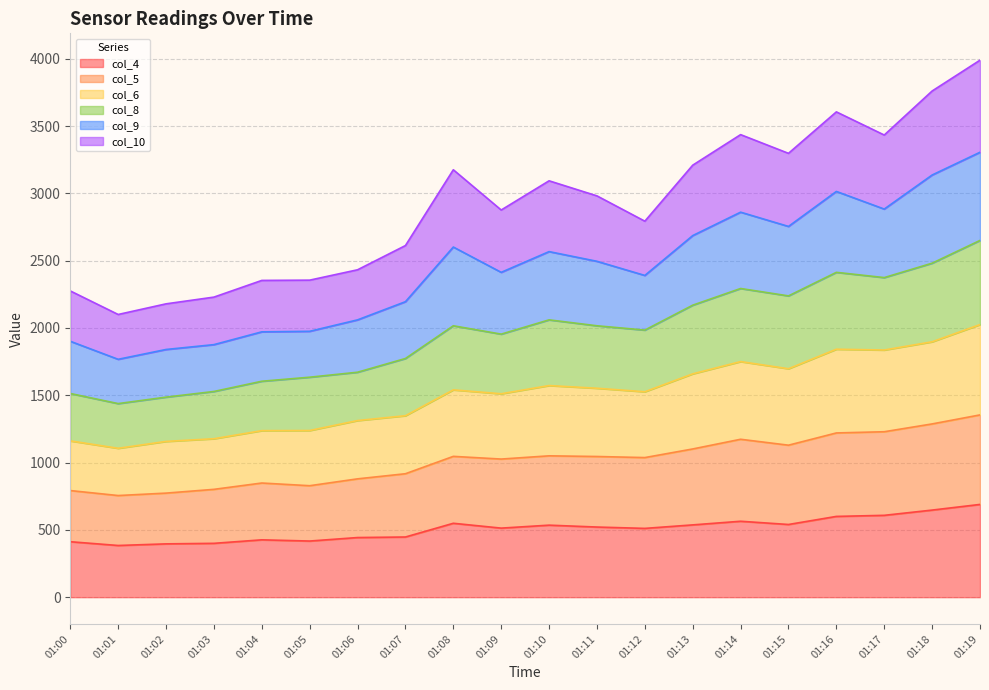

What is the total value across all series at 01:07?

2612